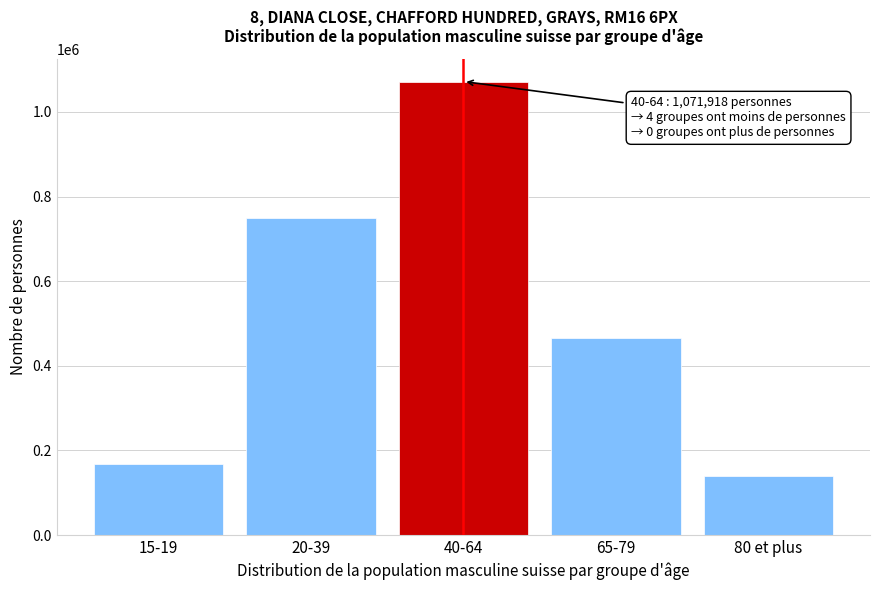

List the labels in order of value, largest first.

40-64, 20-39, 65-79, 15-19, 80 et plus